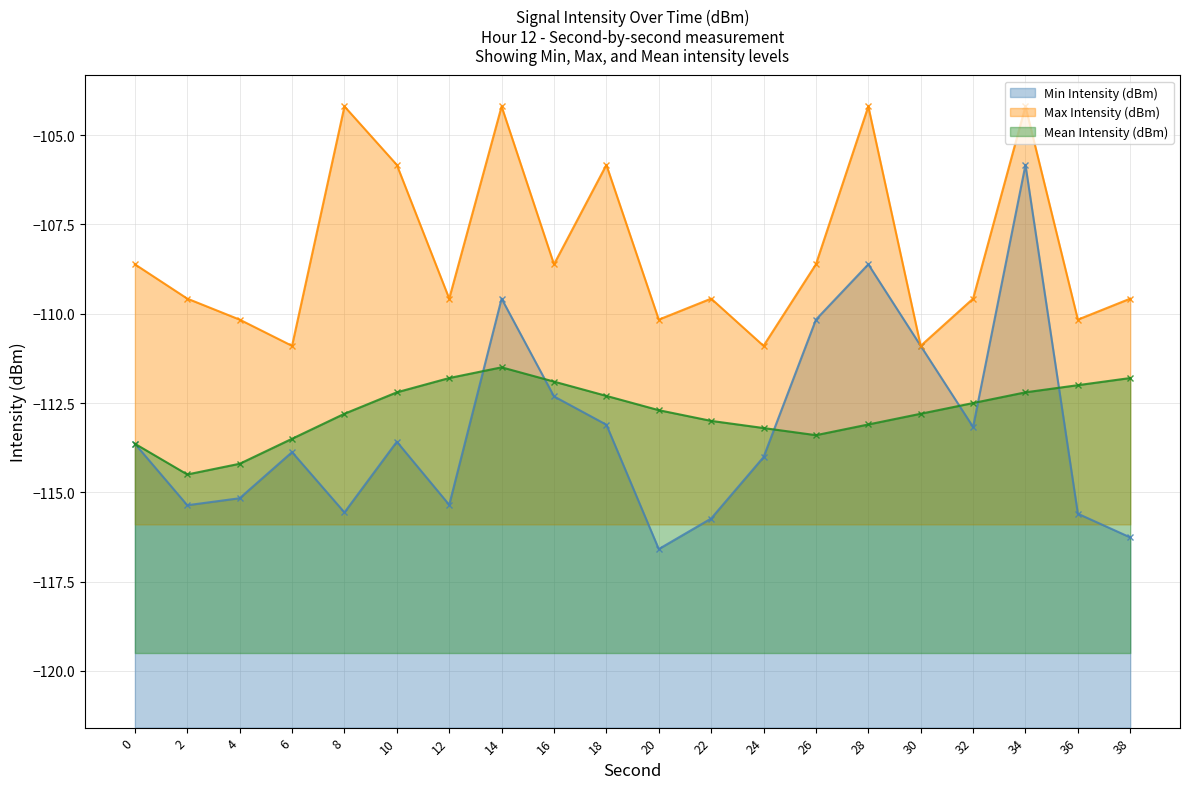

Is the value of Min Intensity (dBm) at 4 greater than the value of Max Intensity (dBm) at 6?

No